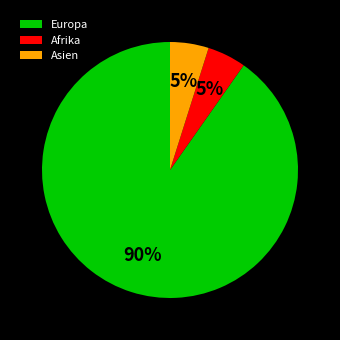

How many segments does this pie chart have?

3